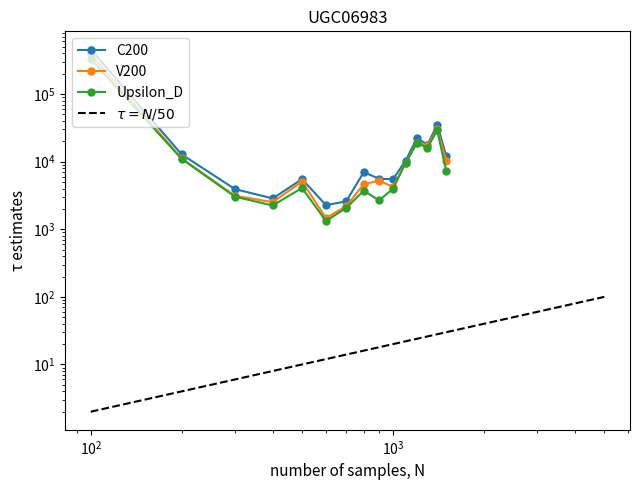

True or false: C200 and Upsilon_D cross at least once.

False